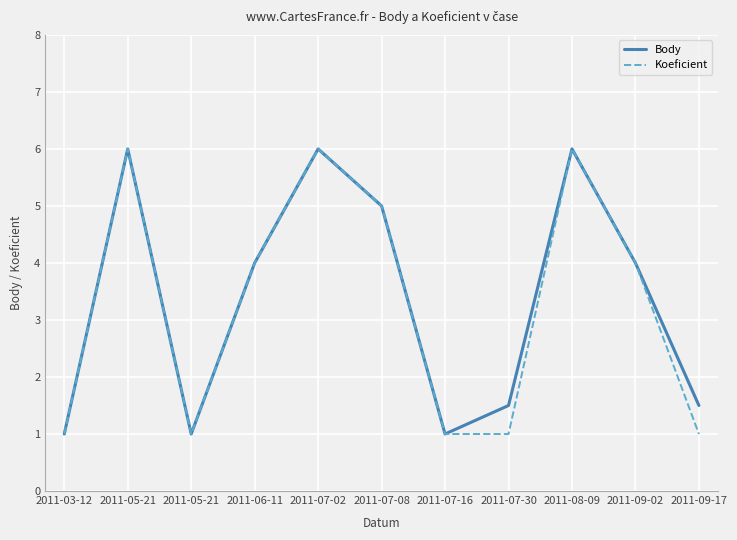

What are all the series names shown in the legend?

Body, Koeficient